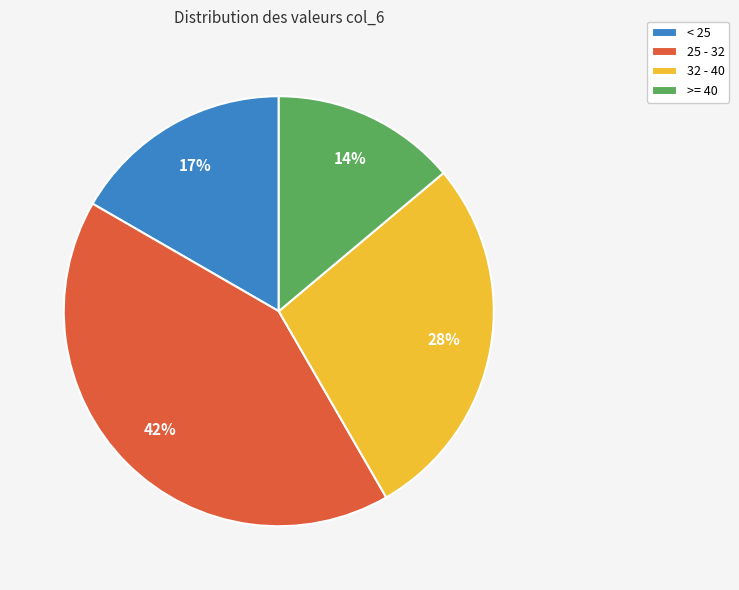

To the nearest percent, what is the average slice percentage?

25%